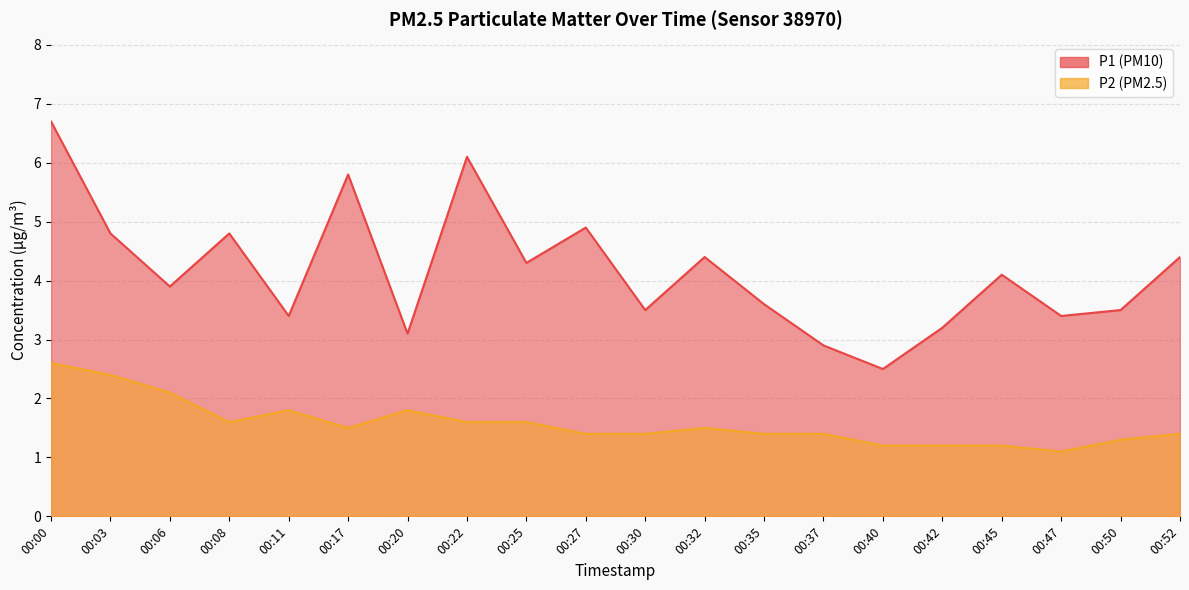

What is the smallest value displayed?

1.1